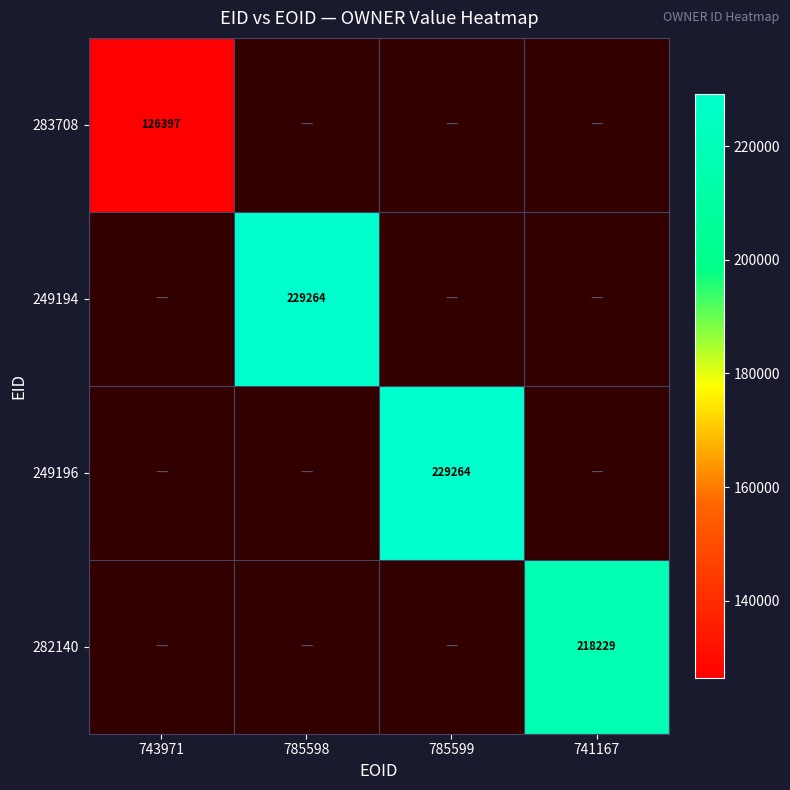

The 283708 series shows 177418 at 743971. True or false?

False